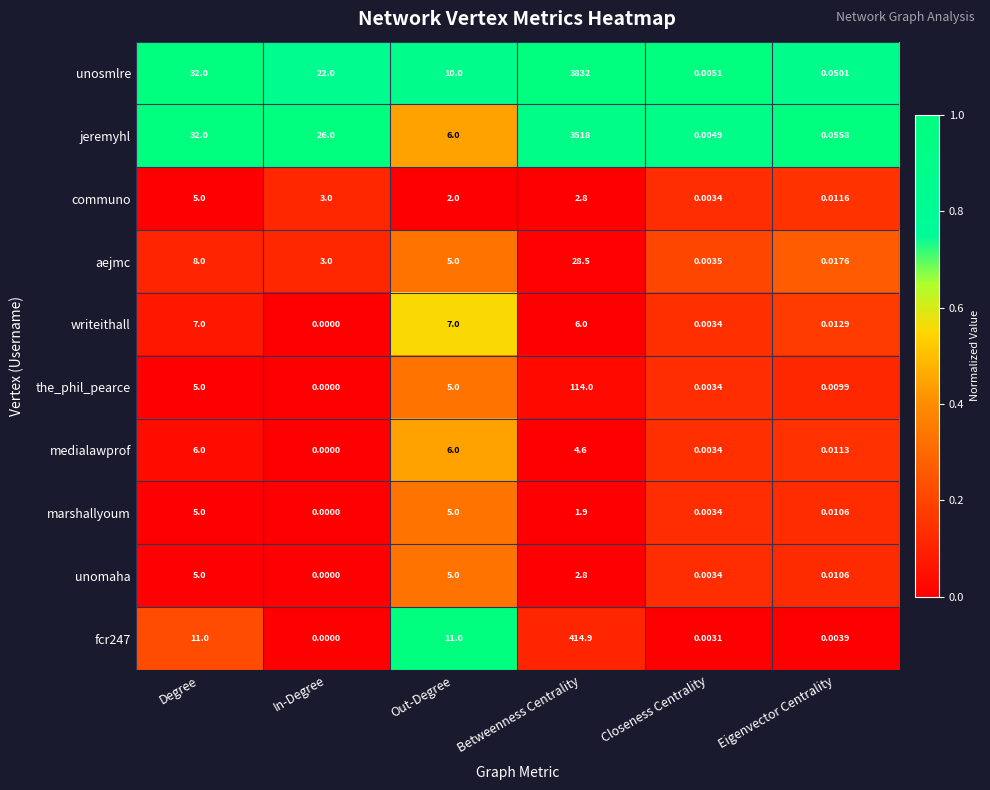

Which series has the widest spread of values?

unosmlre